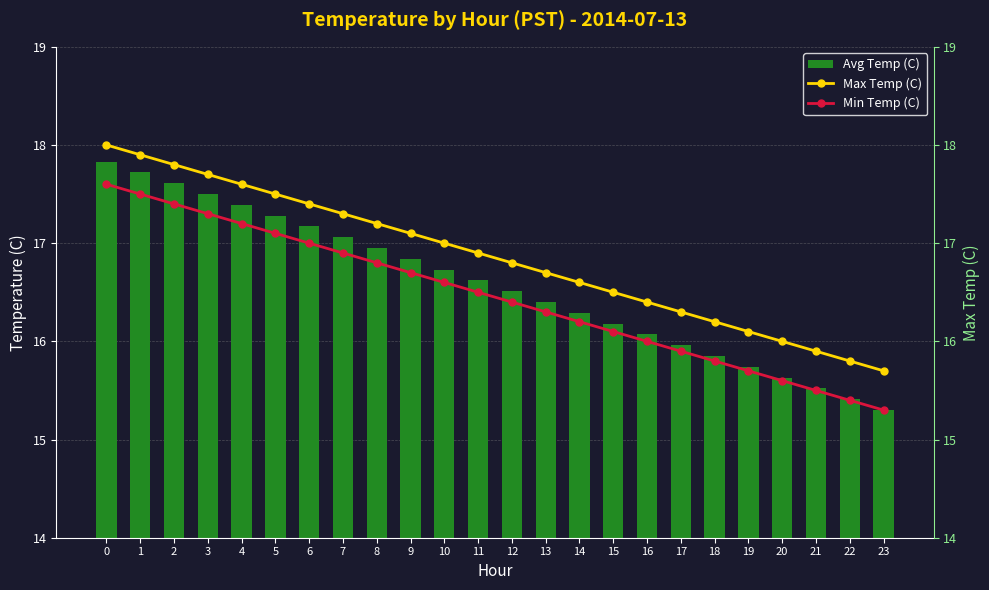

How many data points does each series have?

24